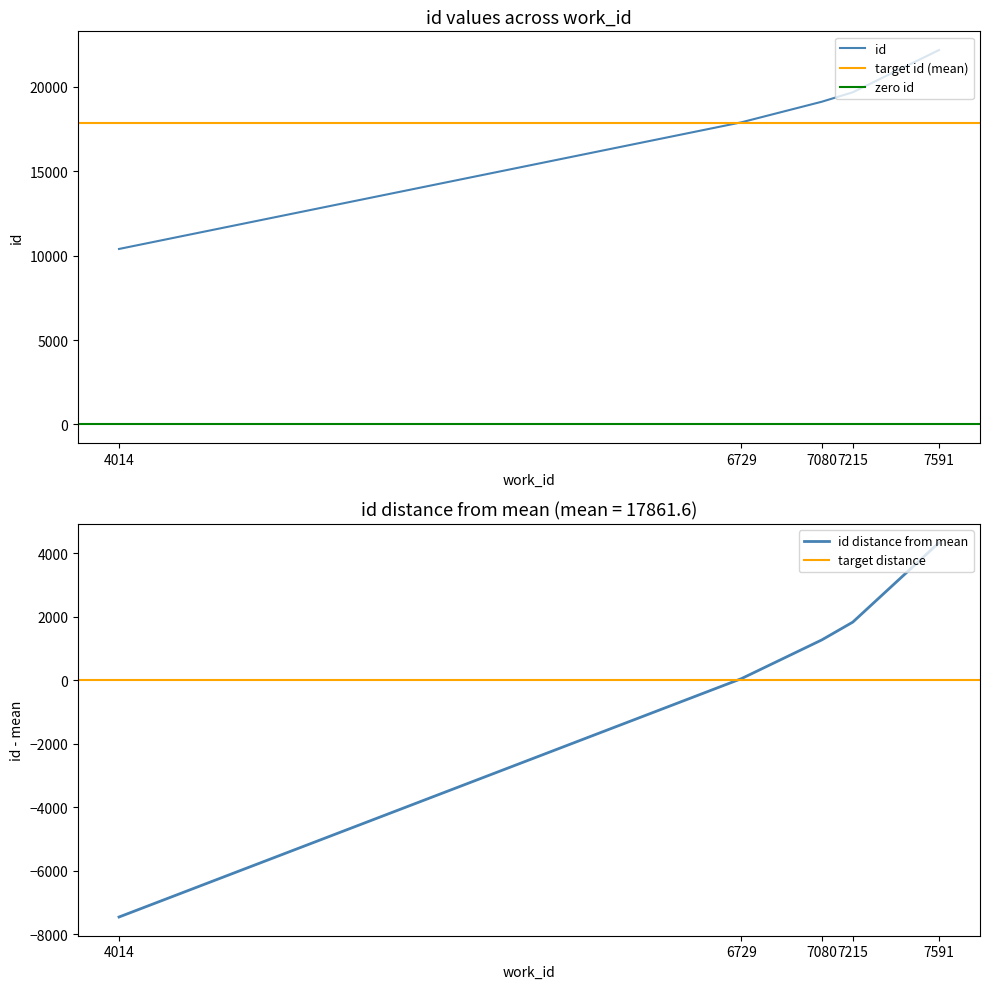

True or false: the data shows 30090 at 7080.

False